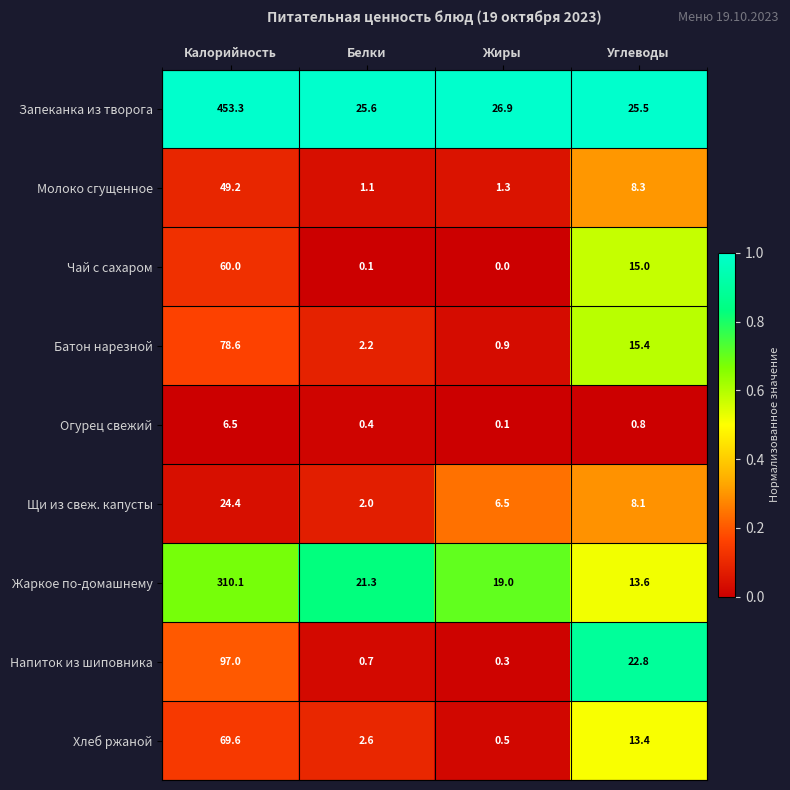

At how many categories does at least one series exceed 0?

4